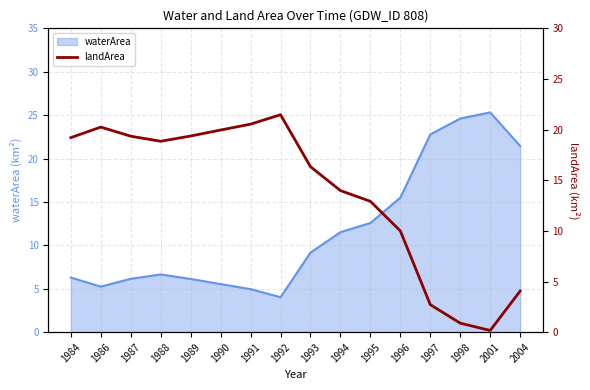

Reading left to right, extract all data points from this chart.

1984=19.2	1986=20.2	1987=19.4	1988=18.9	1989=19.4	1990=20.0	1991=20.5	1992=21.5	1993=16.3	1994=14.0	1995=12.9	1996=10.0	1997=2.7	1998=0.9	2001=0.2	2004=4.1